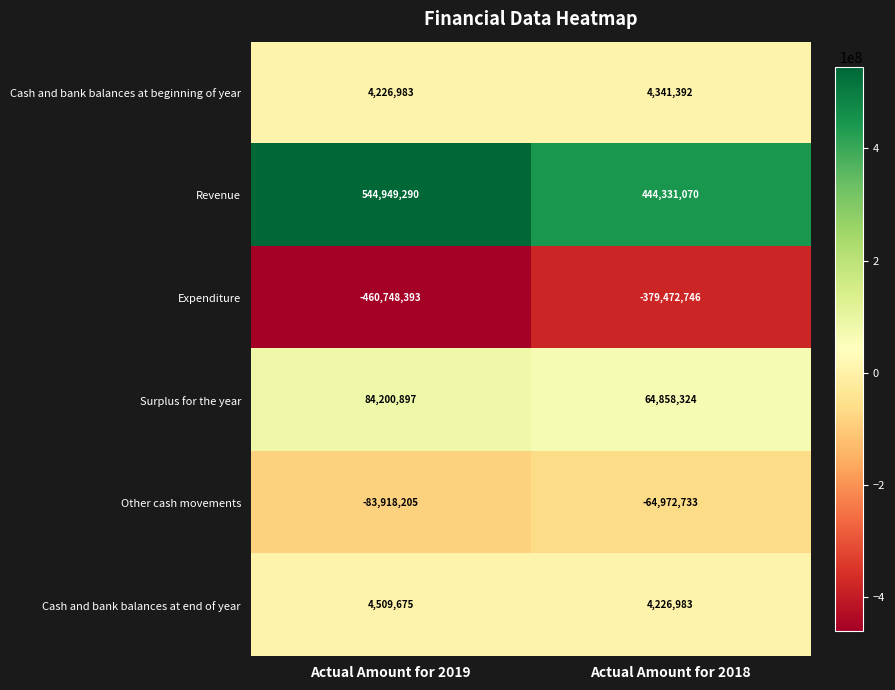

At Actual Amount for 2018, list the series in order from smallest to largest.

Expenditure, Other cash movements, Cash and bank balances at end of year, Cash and bank balances at beginning of year, Surplus for the year, Revenue